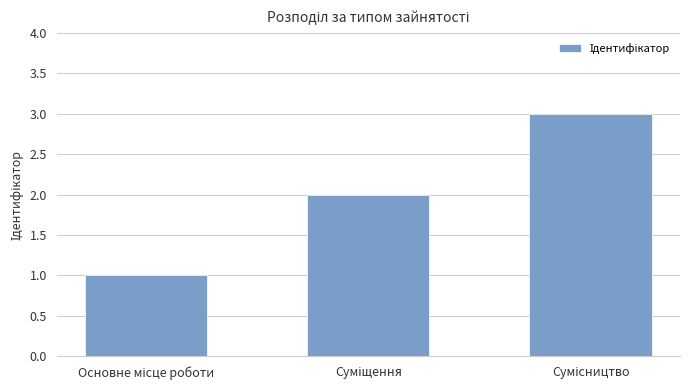

How many values are below 2?

1